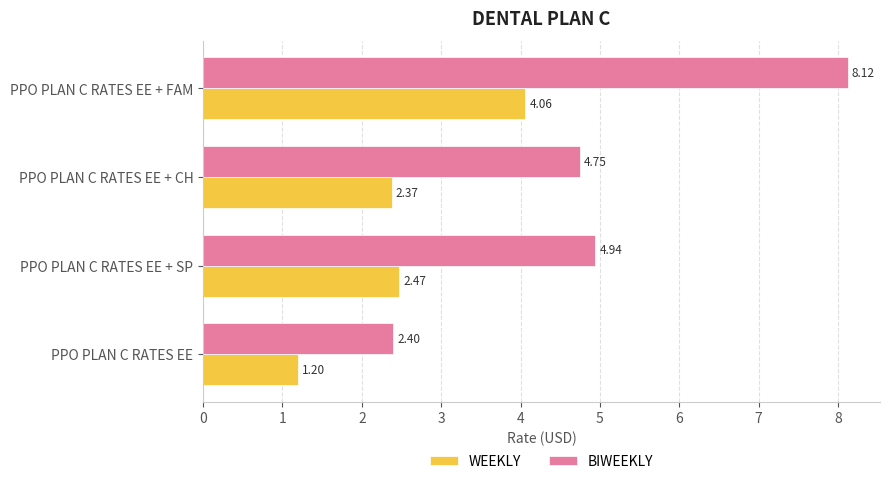

Which category has the lowest value across all series?

PPO PLAN C RATES EE